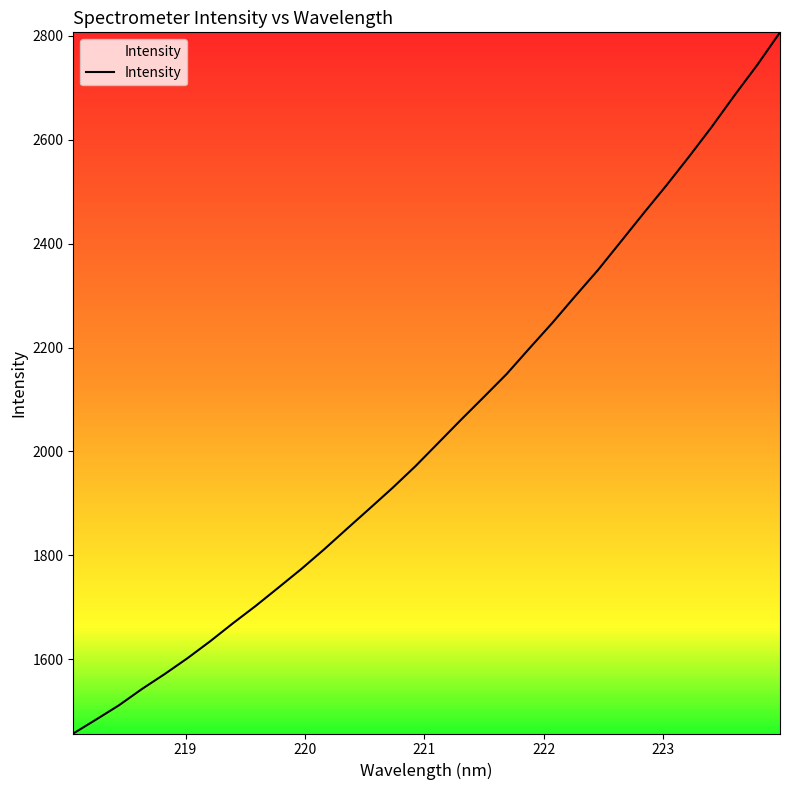

What is the greatest value displayed?

2807.0